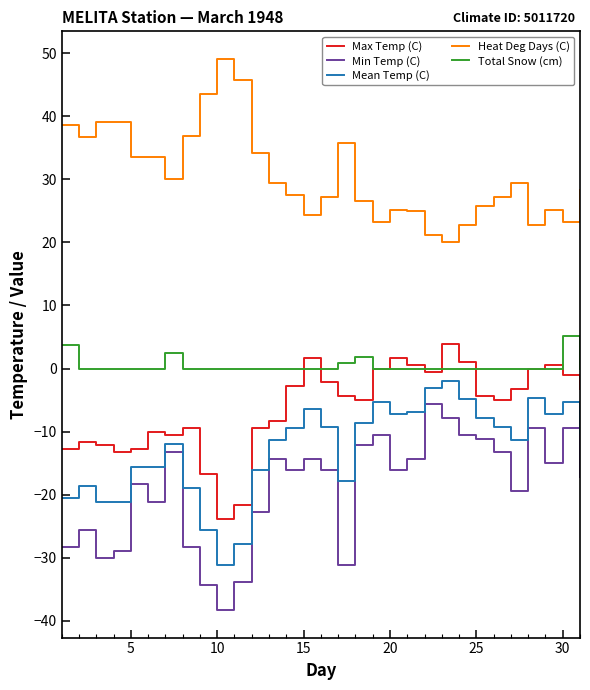

What is the minimum value for Mean Temp (C)?

-31.1